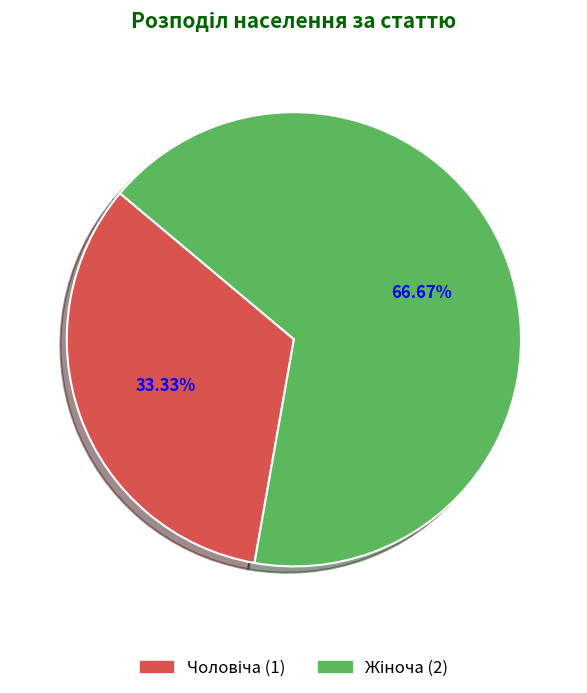

Is there any slice that represents more than half of the pie?

Yes